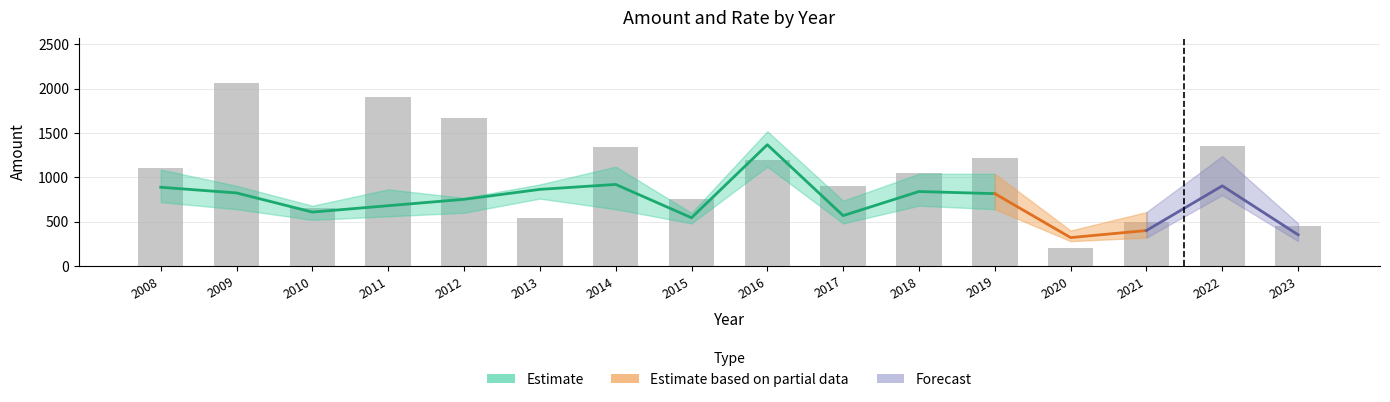

What is the difference between the maximum and minimum values?

1860